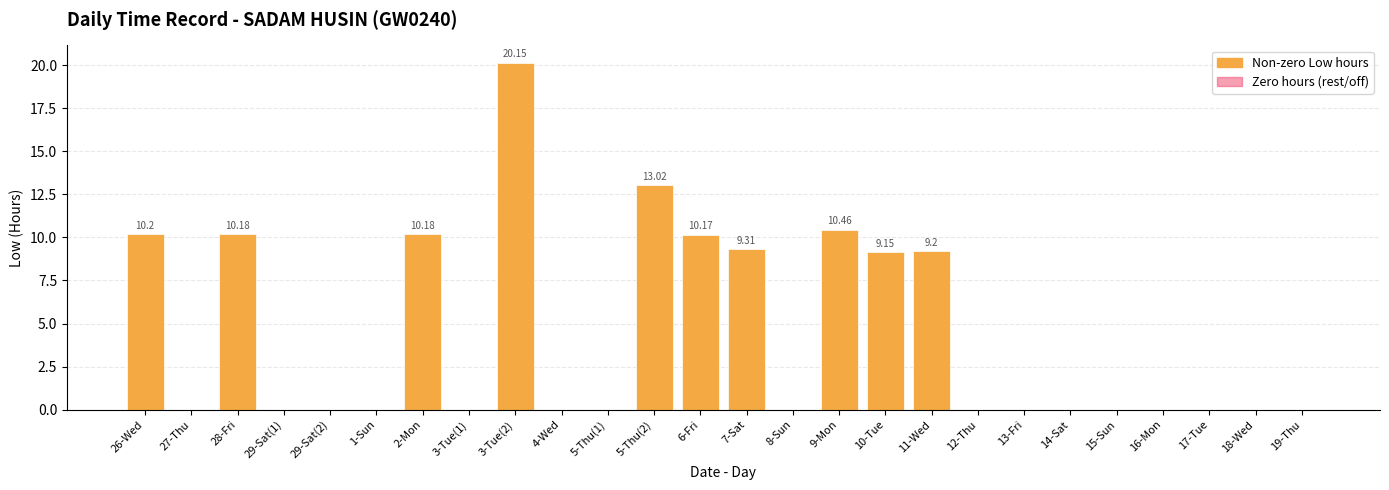

What is the change in value from 26-Wed to 15-Sun?

-10.2